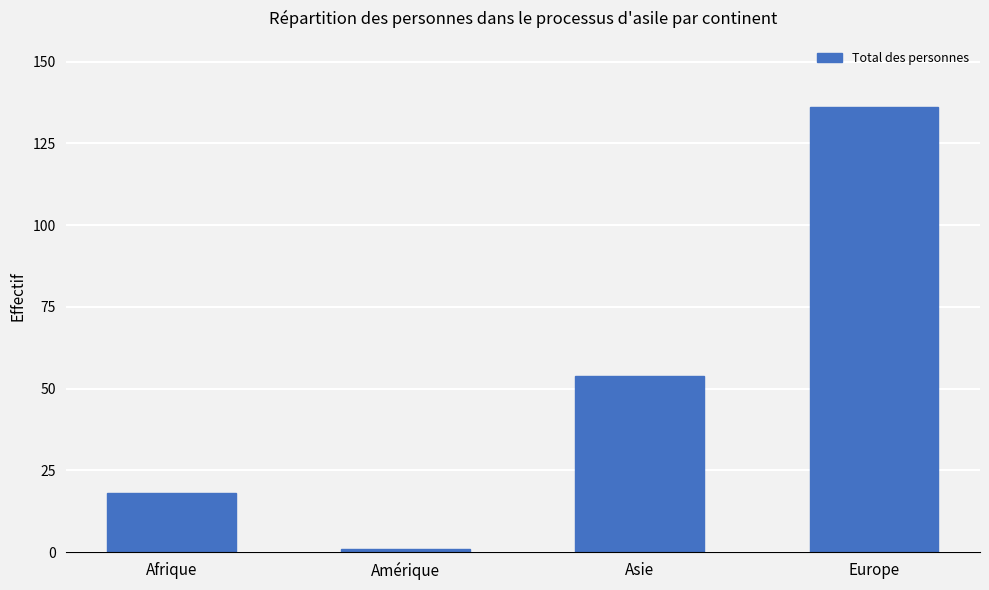

How many data points does each series have?

4